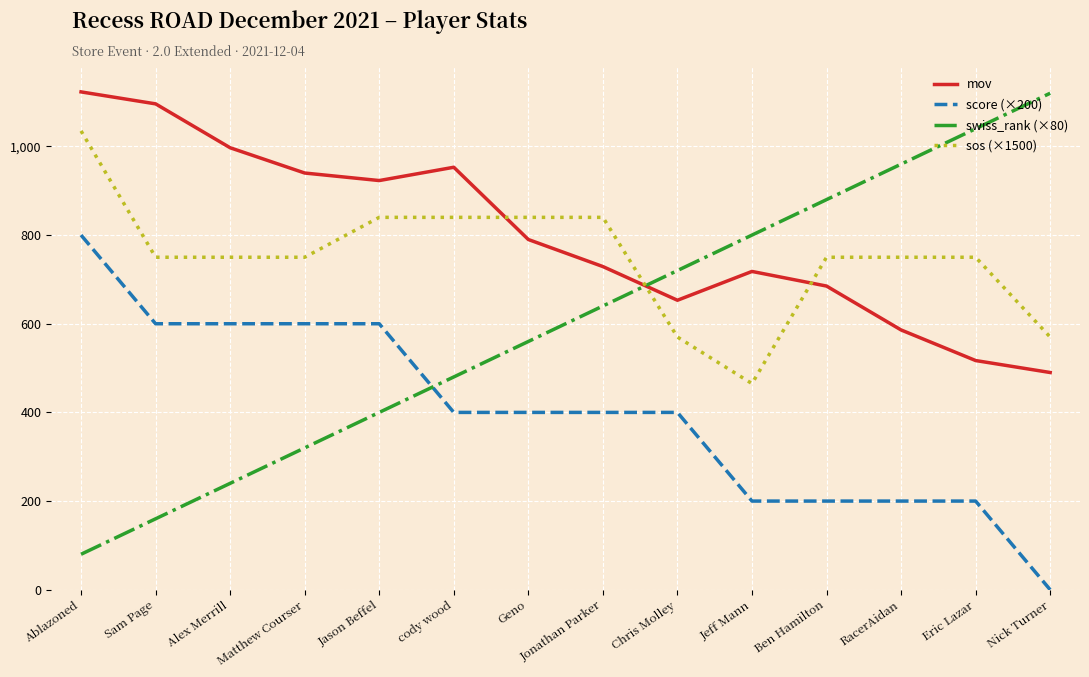

What is the difference between the sos (×1500) values at Chris Molley and Ben Hamilton?

180.0